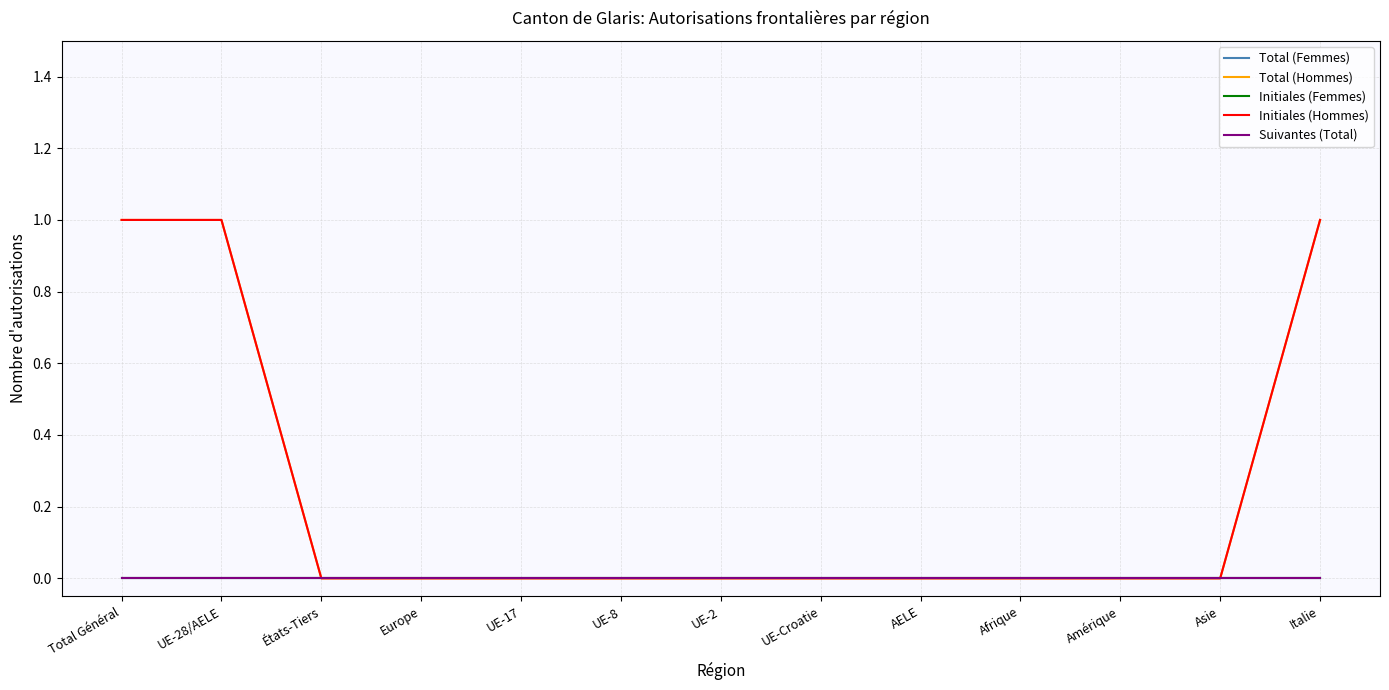

Reading left to right, what are all the values shown in this chart?

Total (Femmes): 0	0	0	0	0	0	0	0	0	0	0	0	0
Total (Hommes): 1	1	0	0	0	0	0	0	0	0	0	0	1
Initiales (Femmes): 0	0	0	0	0	0	0	0	0	0	0	0	0
Initiales (Hommes): 1	1	0	0	0	0	0	0	0	0	0	0	1
Suivantes (Total): 0	0	0	0	0	0	0	0	0	0	0	0	0